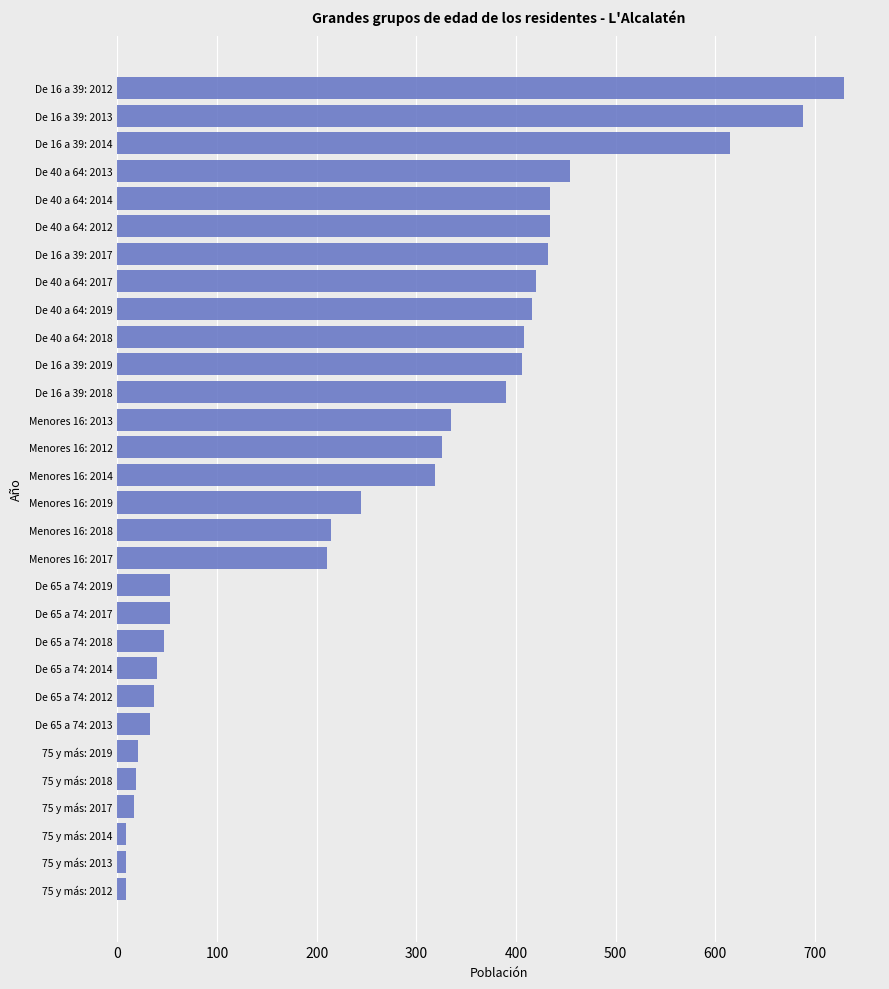

Which label corresponds to the largest value in the chart?

De 16 a 39: 2012